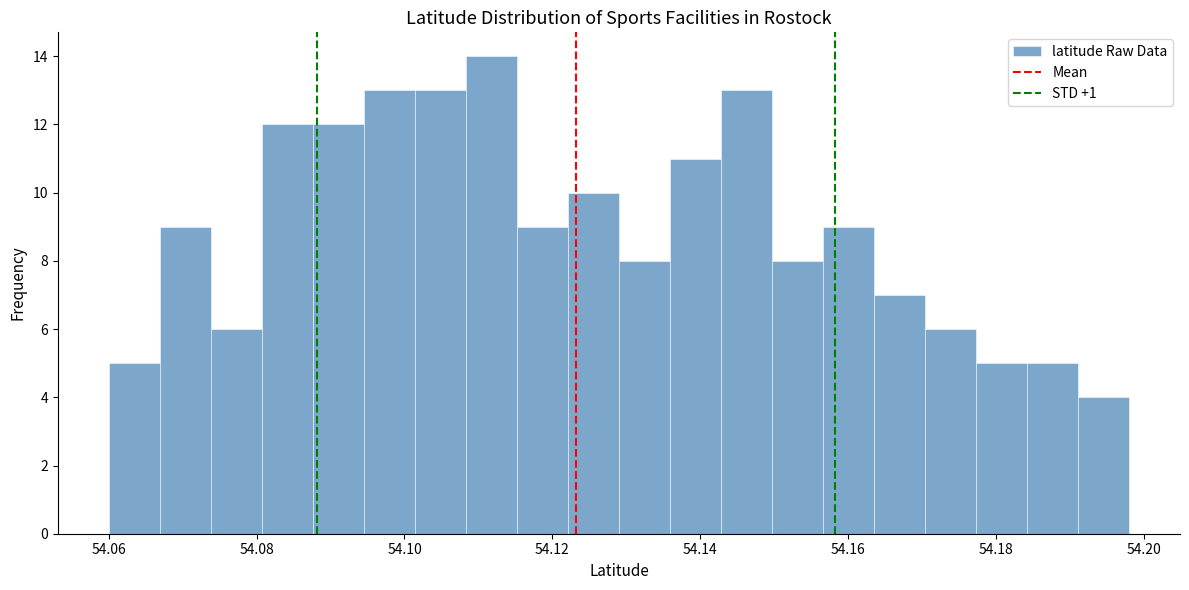

Read against the x-axis, roughly where is the centre of the tallest bar?

54.112